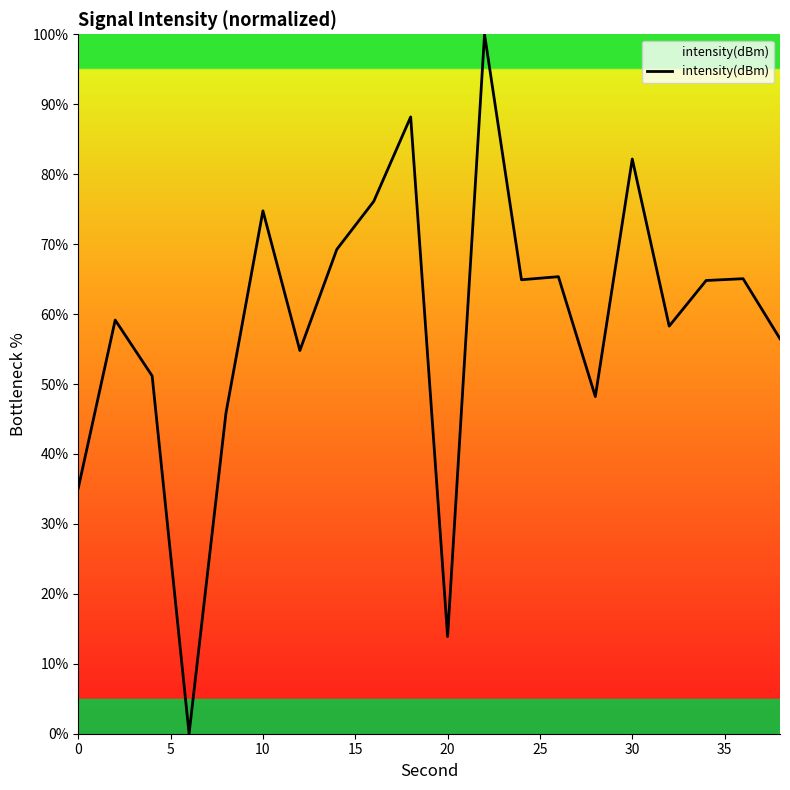

What is the average value?

58.7